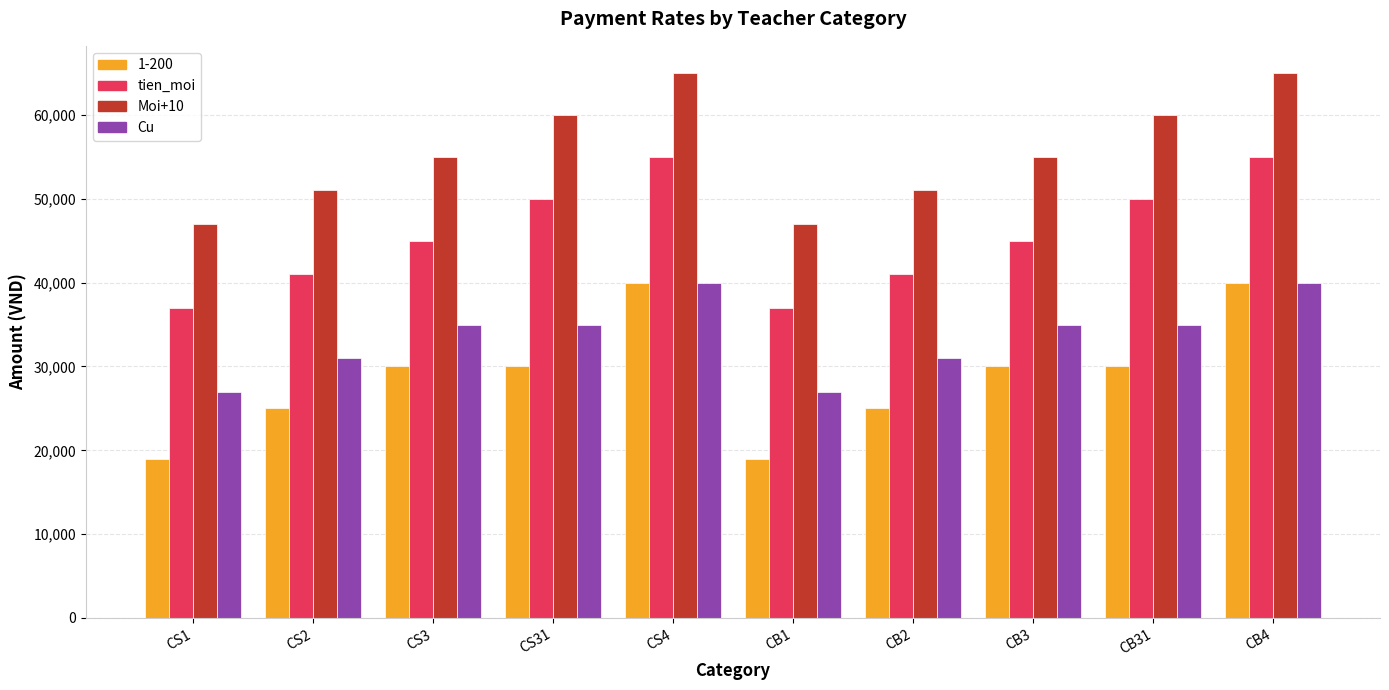

What is the spread (max minus min) of values at CS1?

28000